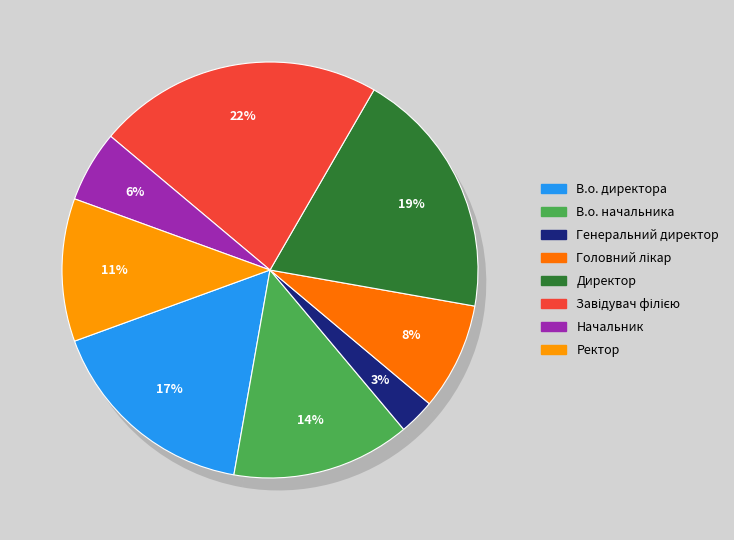

What percentage is NOT represented by Генеральний директор?

97.2%